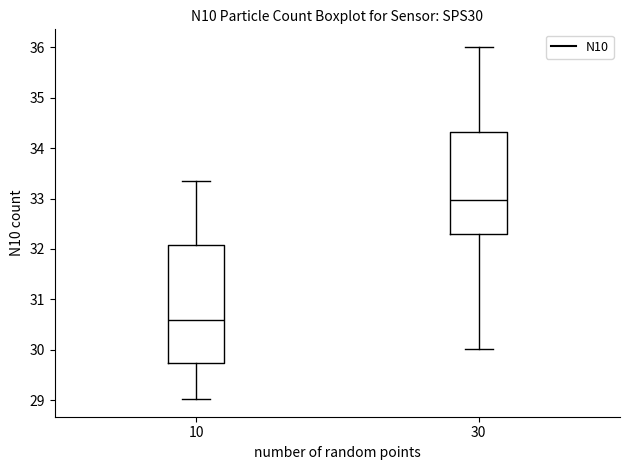

Reading left to right, read every box against the y-axis: the position of its median line, the range the box covers, and the ends of its whiskers. The values are not printed on the chart, so give them approximately, as read against the axis.

10: median 30.6, box 29.7 to 32.1, whiskers 29.0 to 33.4
30: median 33.0, box 32.3 to 34.3, whiskers 30.0 to 36.0